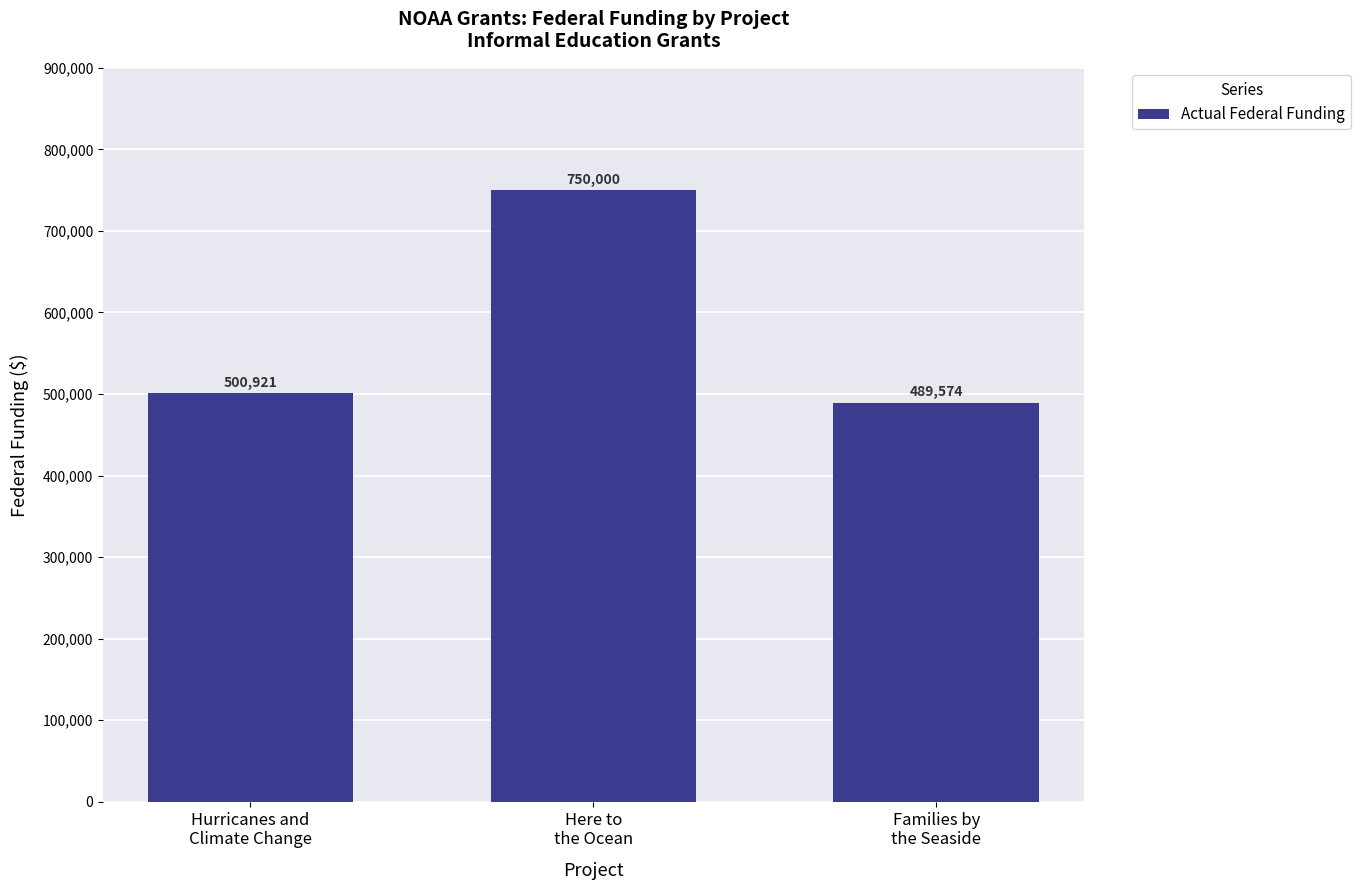

Reading right to left, transcribe all the data shown in this chart.

Families by
the Seaside=489574	Here to
the Ocean=750000	Hurricanes and
Climate Change=500921